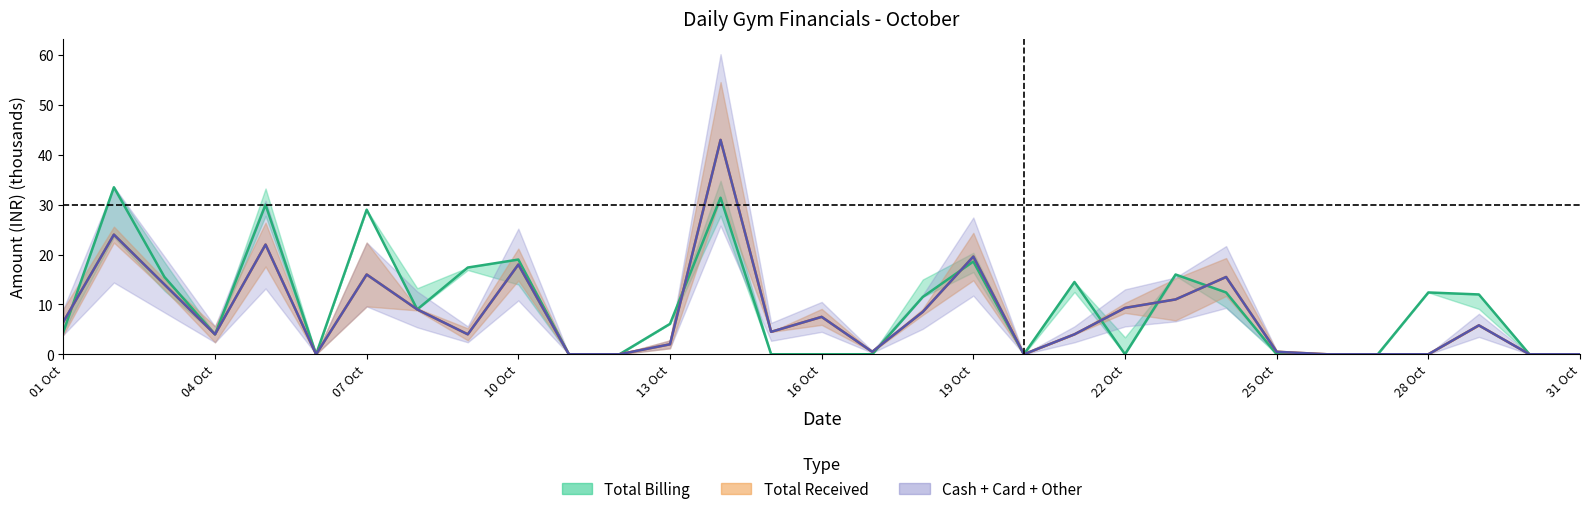

At how many categories does at least one series exceed 0?

23